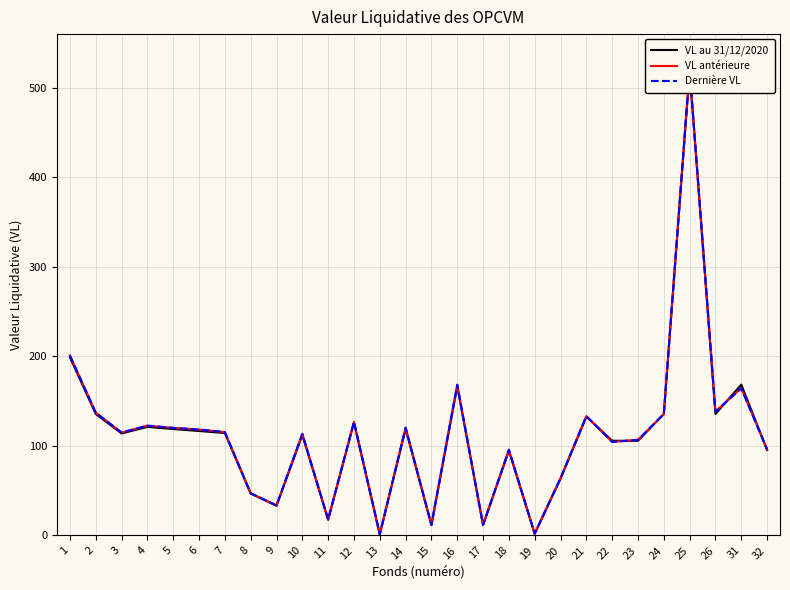

What is the value of the VL au 31/12/2020 point at the 20th from the left?

63.4